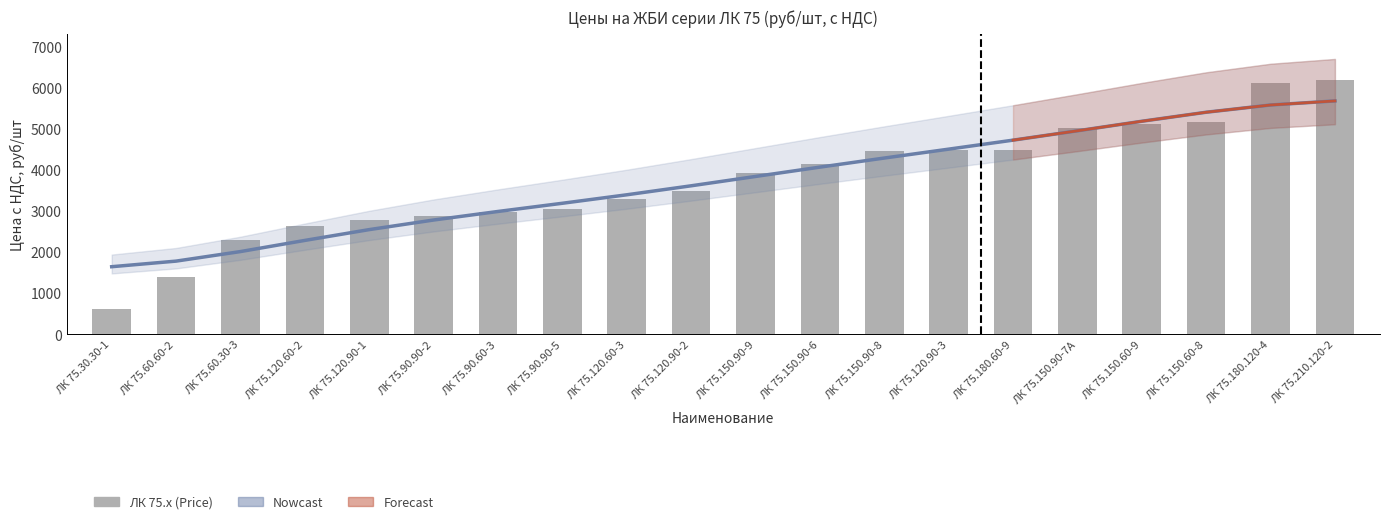

The Тренд (Estimate) series shows 7415.3 at ЛК 75.150.60-9. True or false?

False